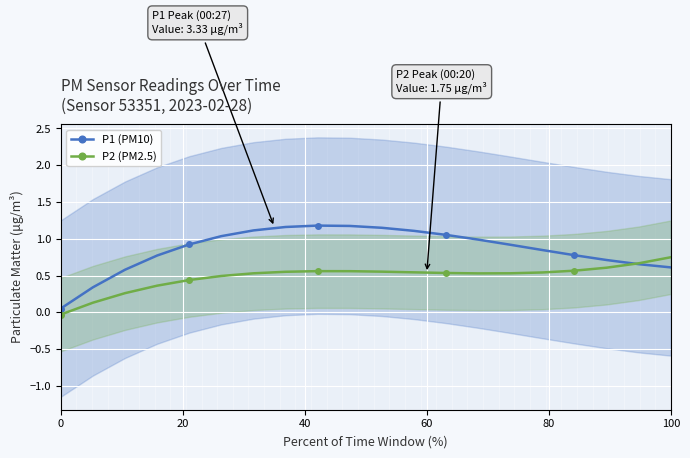

True or false: P1 (PM10) and P2 (PM2.5) cross at least once.

True